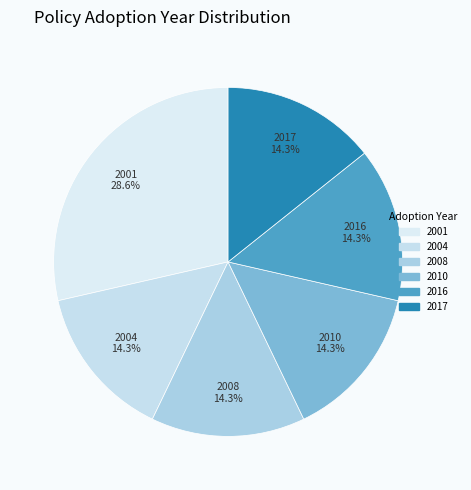

Do 2017 and 2004 together represent more than half of the pie?

No